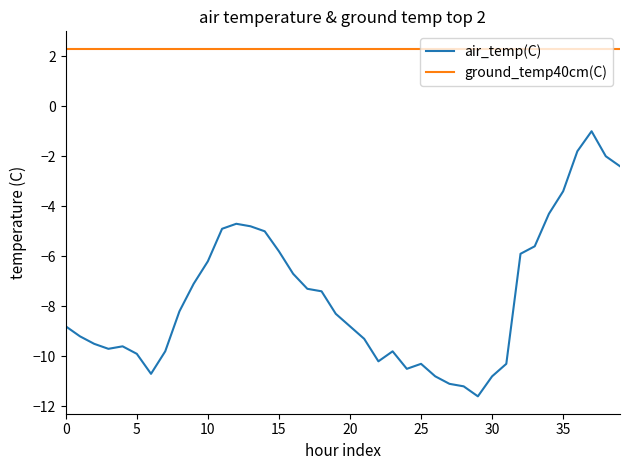

Which series has the widest spread of values?

air_temp(C)